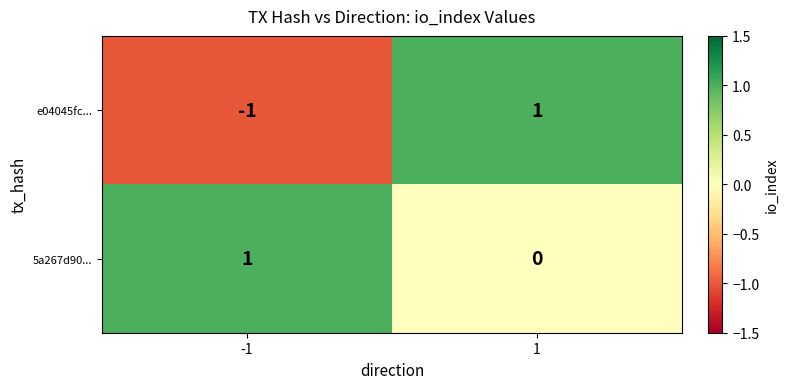

How many categories are shown in the chart?

2